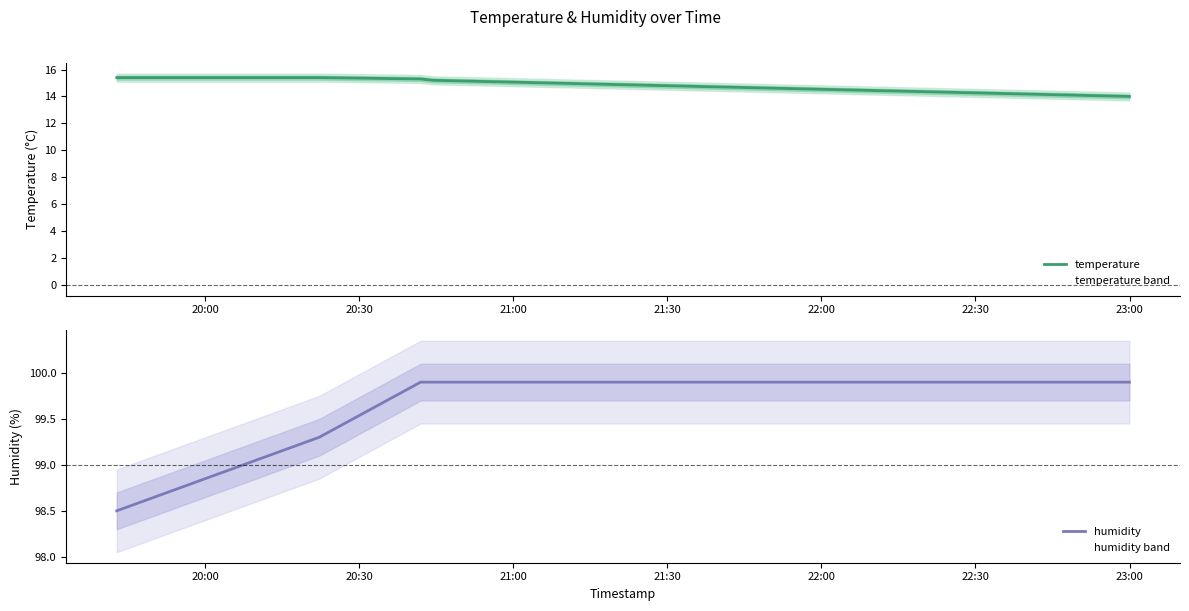

What is the greatest value displayed?

99.9